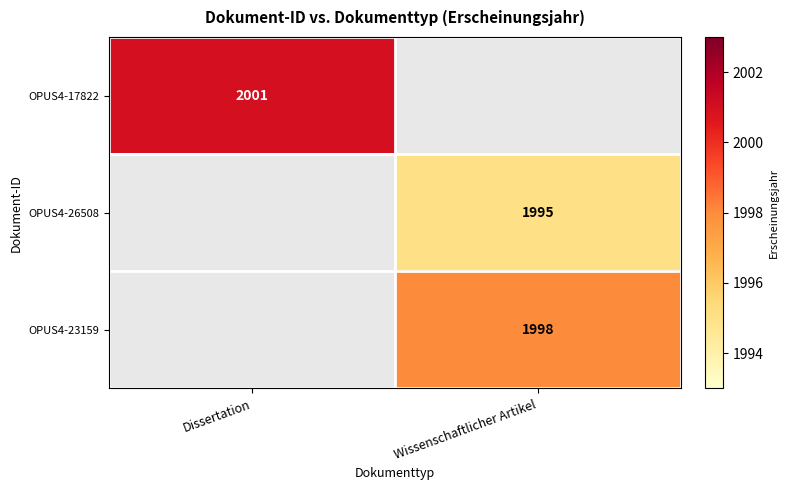

Is the value of OPUS4-26508 at Wissenschaftlicher Artikel greater than the value of OPUS4-17822 at Dissertation?

No